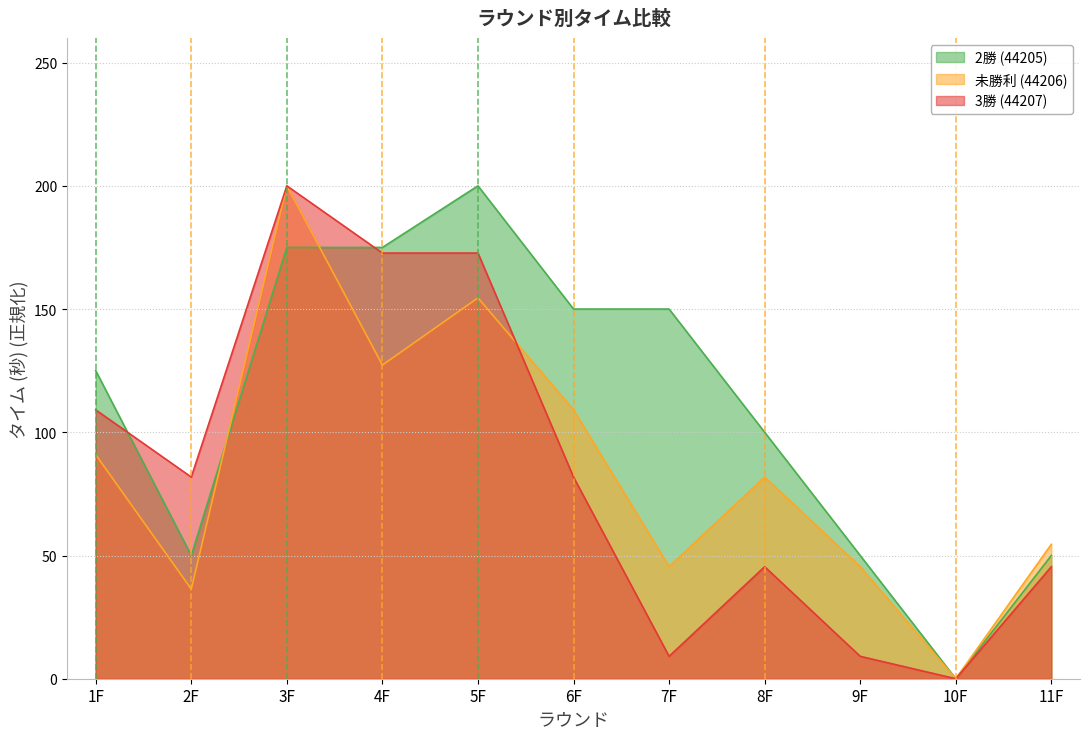

What is the approximate value of 2勝 (44205) at 6F?

150.0